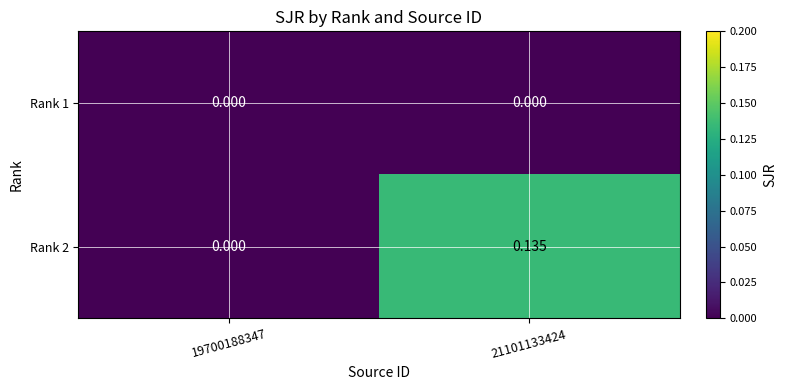

Which series has the largest range (max minus min)?

Rank 2